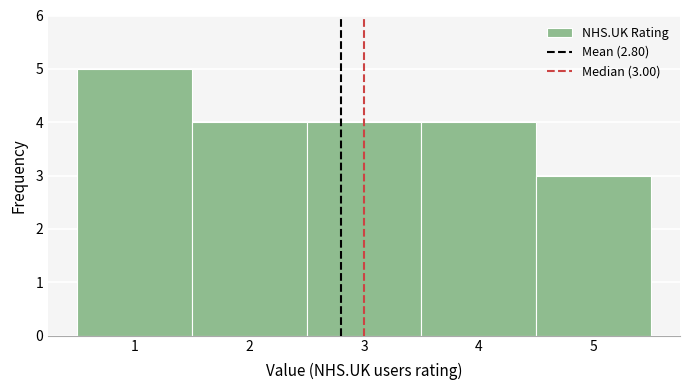

Which range on the x-axis has the tallest bar?

0.5 to 1.5